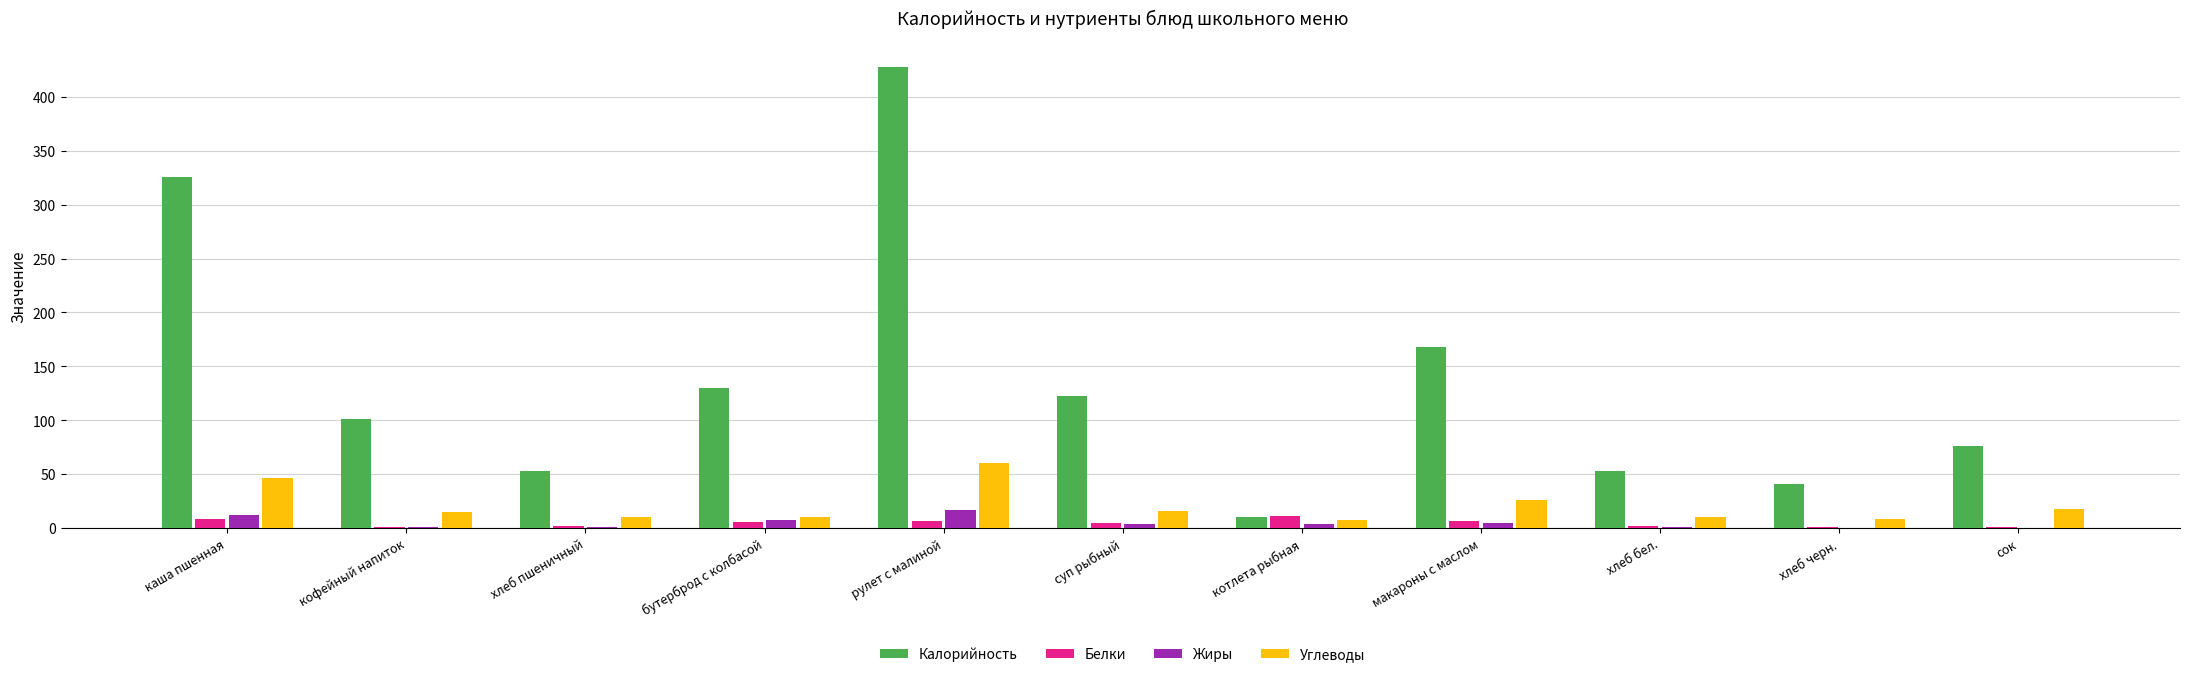

At which category is the sum across all series the highest?

рулет с малиной